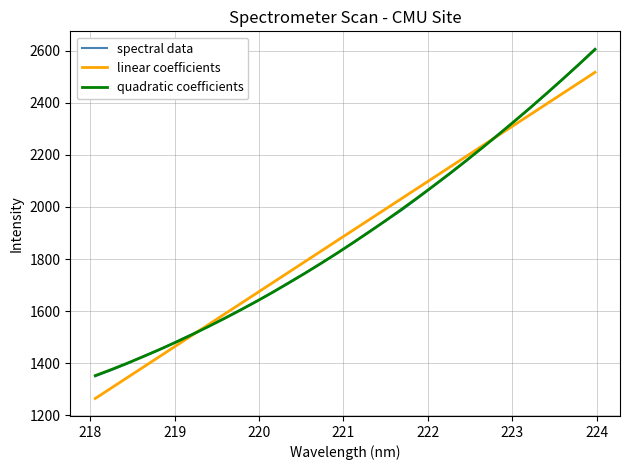

What is the smallest value displayed?

1264.7